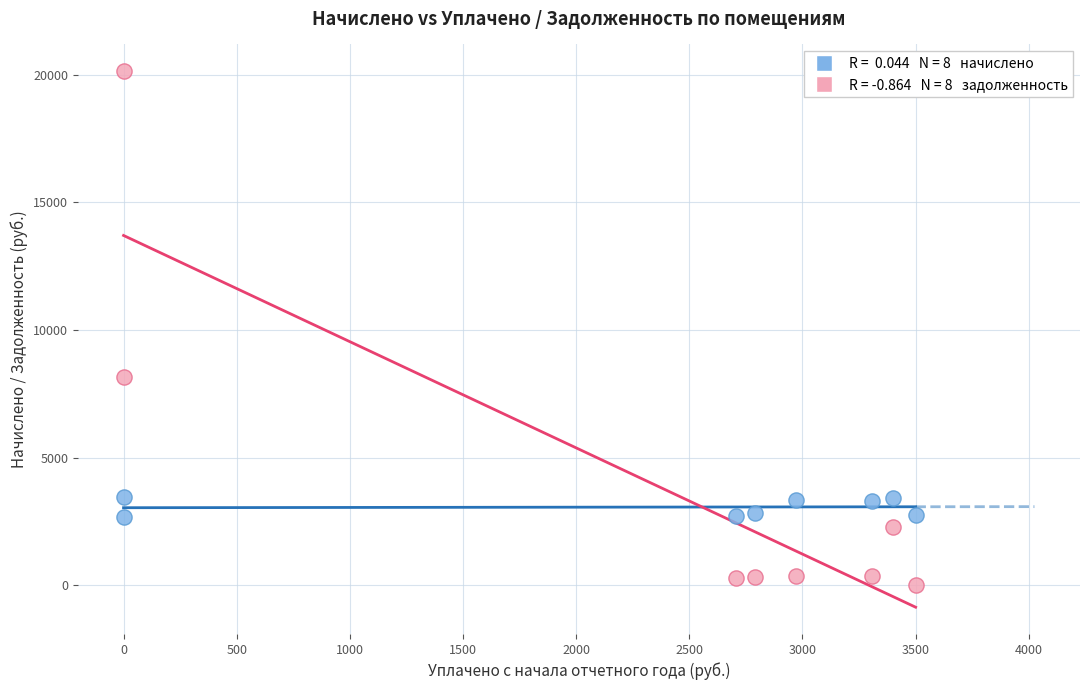

Across all data points, what is the range of X values (max minus min)?

3500.0